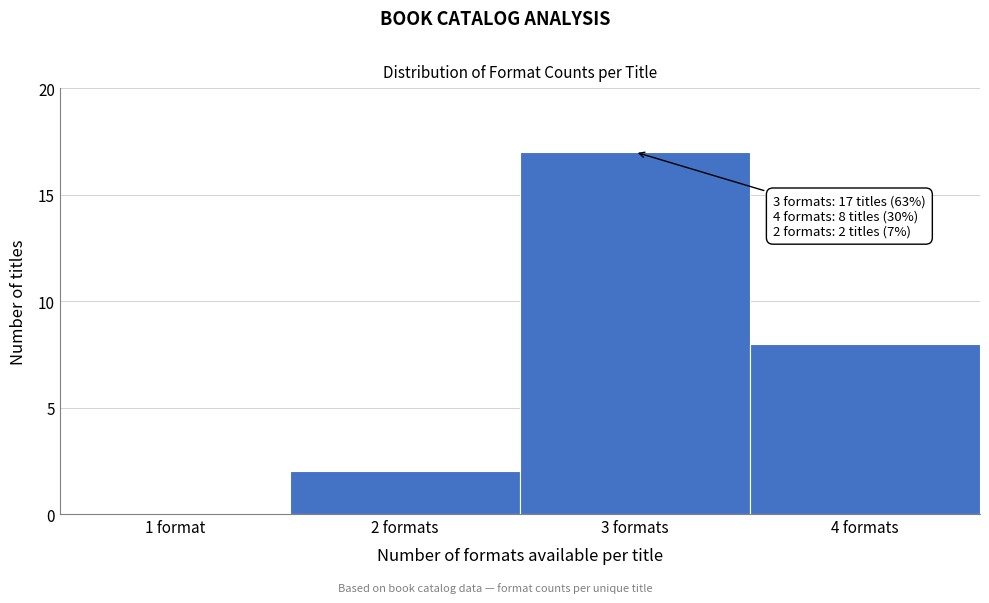

Reading left to right, list all the values displayed in this chart.

1 format=0	2 formats=2	3 formats=17	4 formats=8